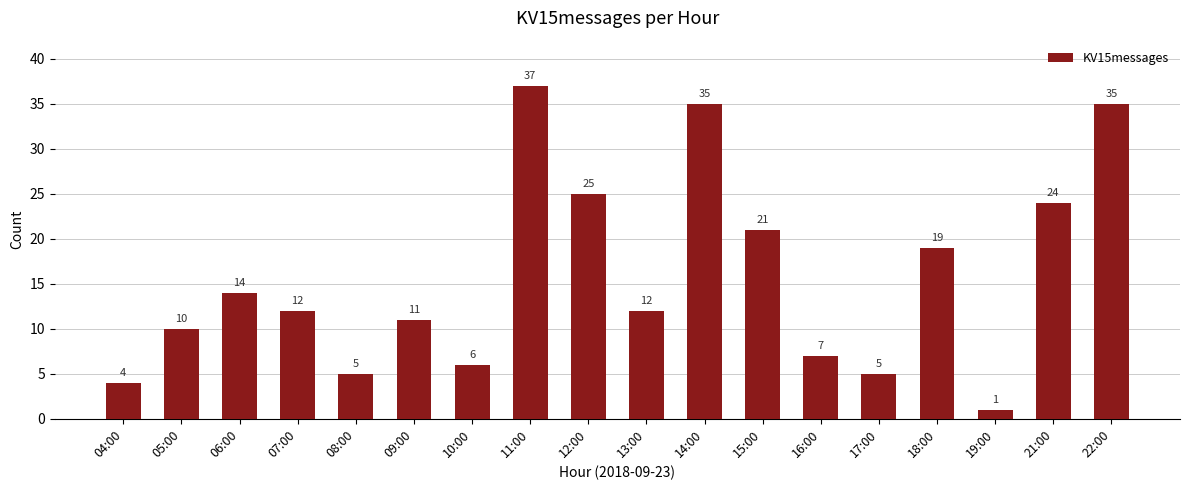

What is the ratio of the value at 08:00 to the value at 09:00?

0.5